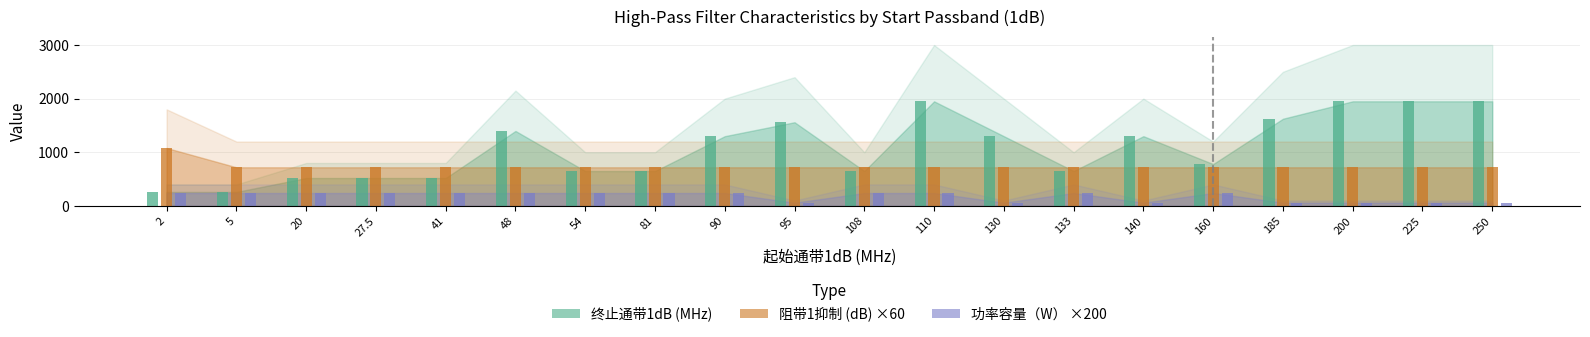

What is the total value across all series at 54?

1610.0